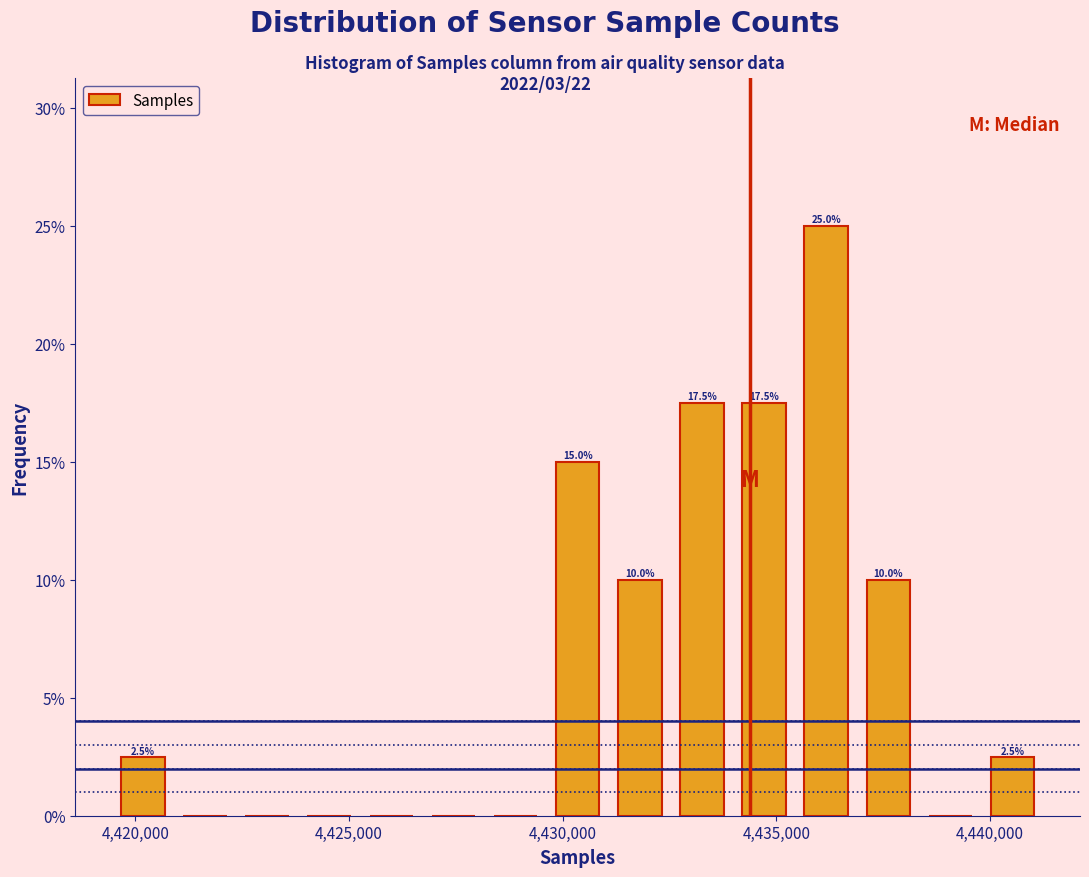

Read against the x-axis, roughly where is the centre of the tallest bar?

4436000